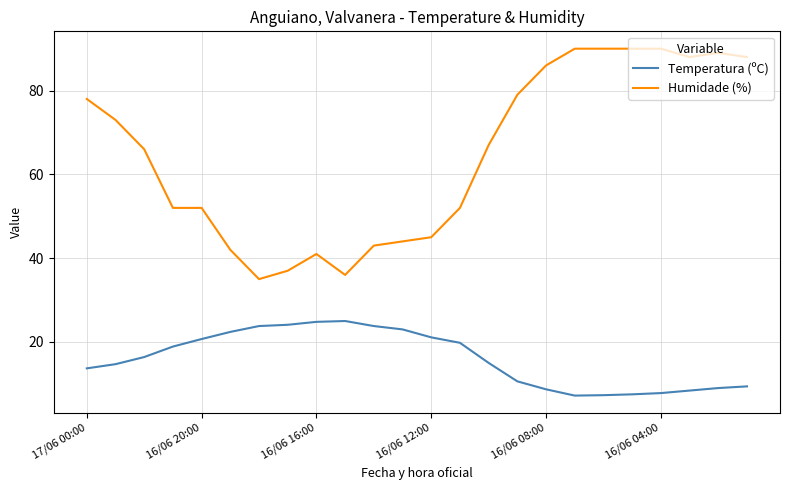

What is the smallest value displayed?

7.2